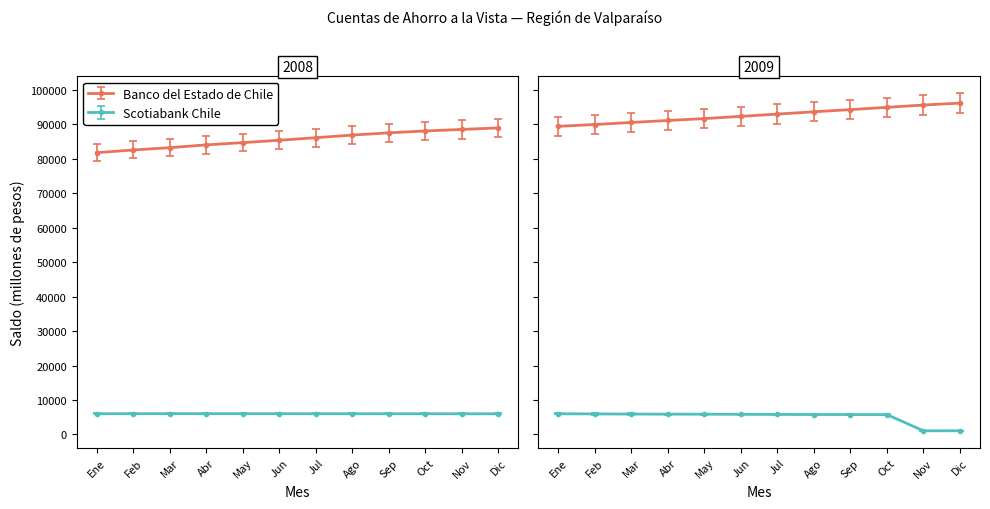

The Banco del Estado de Chile series shows 84070 at Abr. True or false?

True